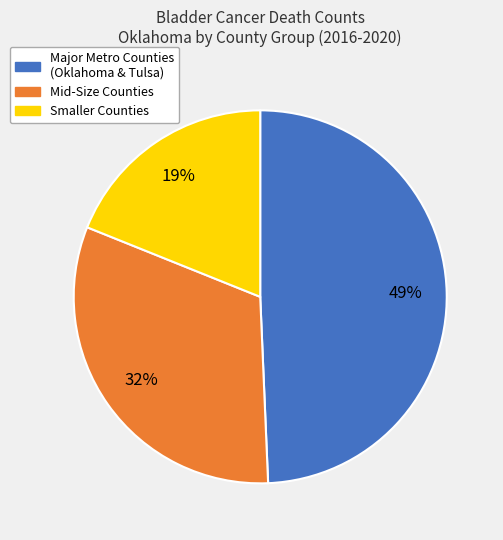

Is there any slice that represents more than half of the pie?

No